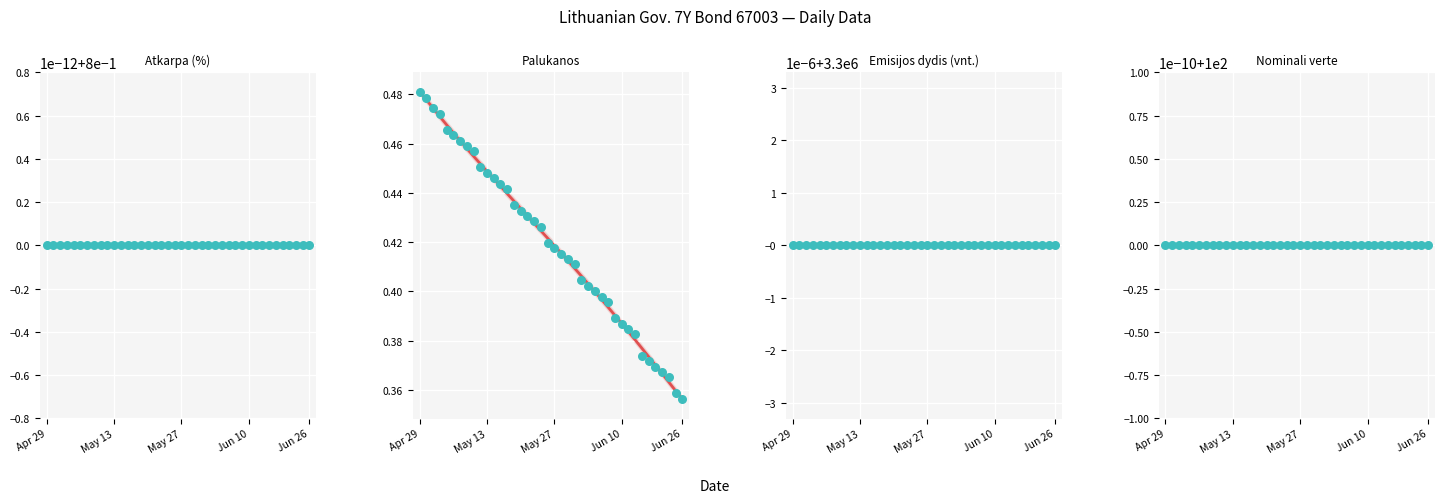

Which series contains the highest Y value?

Emisijos dydis (vnt.)